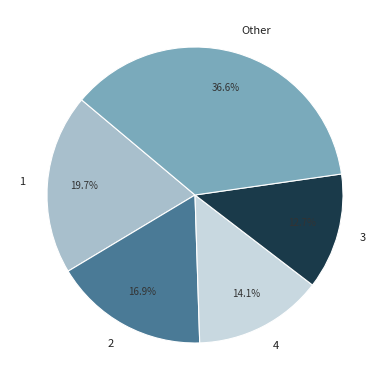

Is Other the majority of the pie?

No